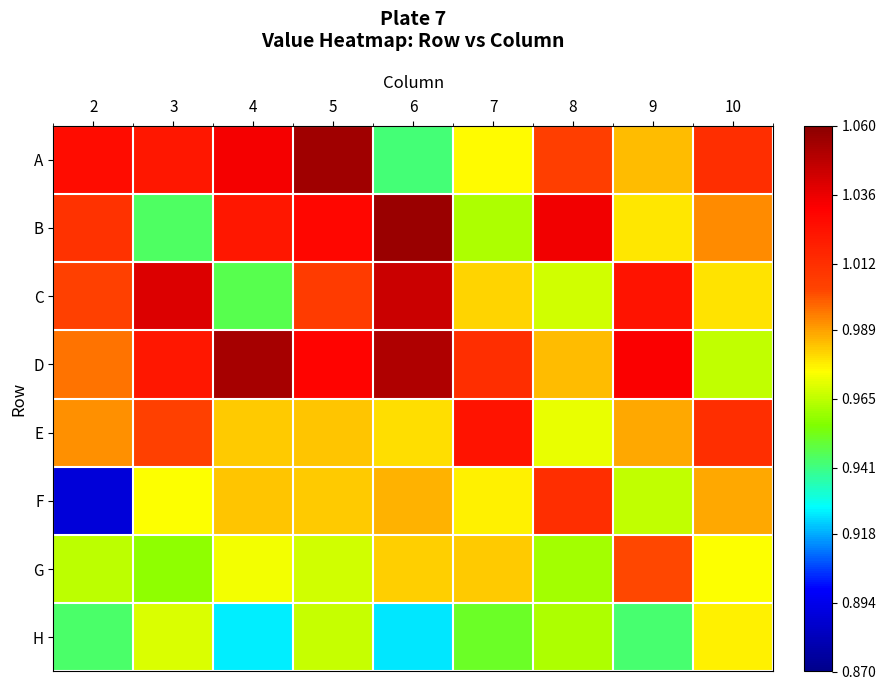

Which label corresponds to the largest value in the chart?

6